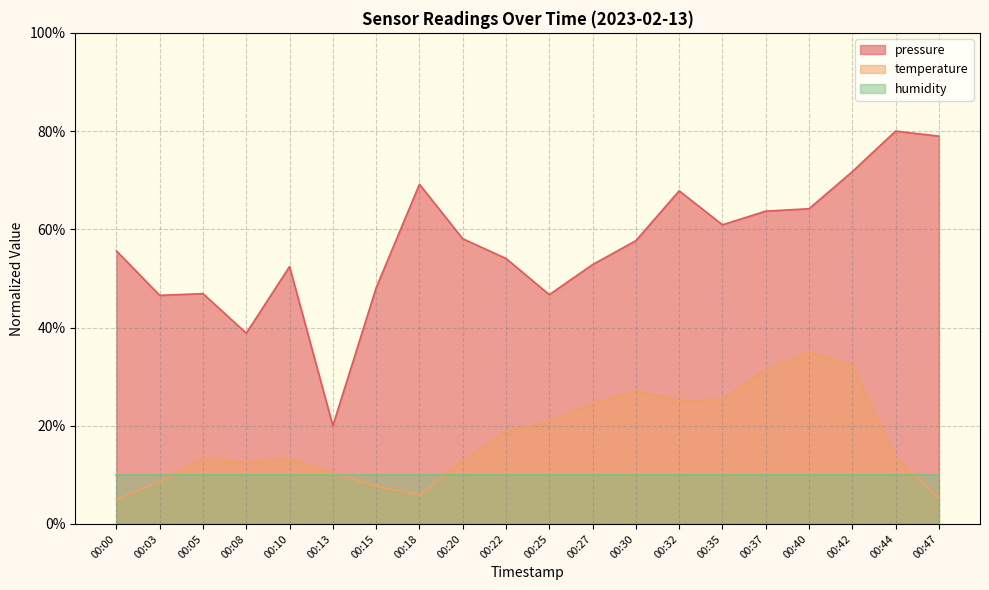

True or false: pressure and temperature cross at least once.

False